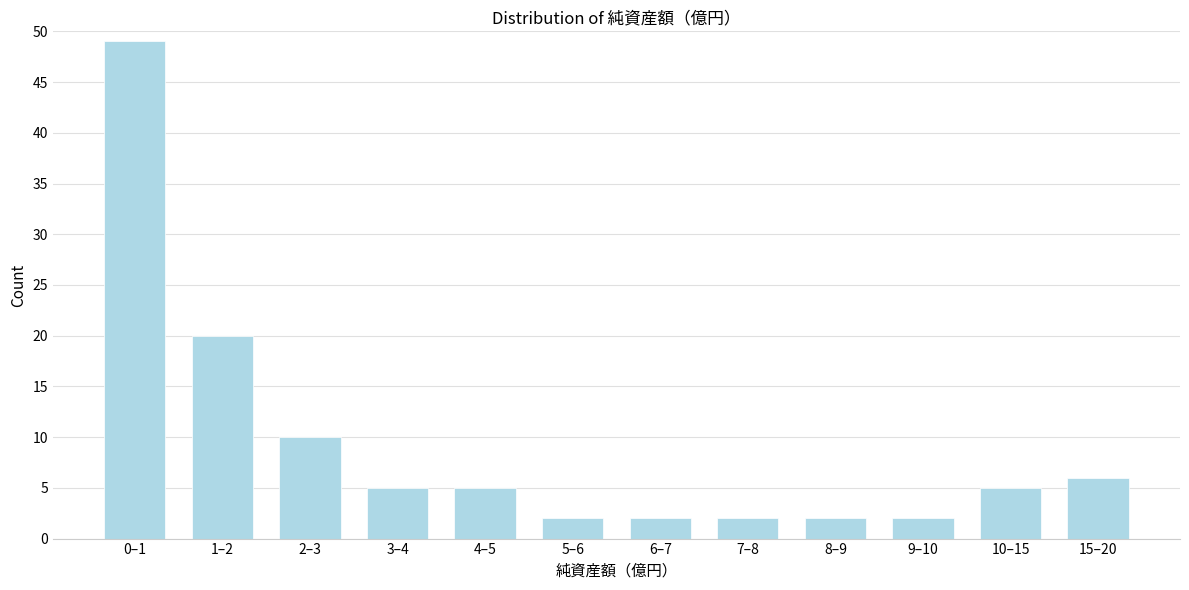

Reading left to right, transcribe all the data shown in this chart.

49	20	10	5	5	2	2	2	2	2	5	6